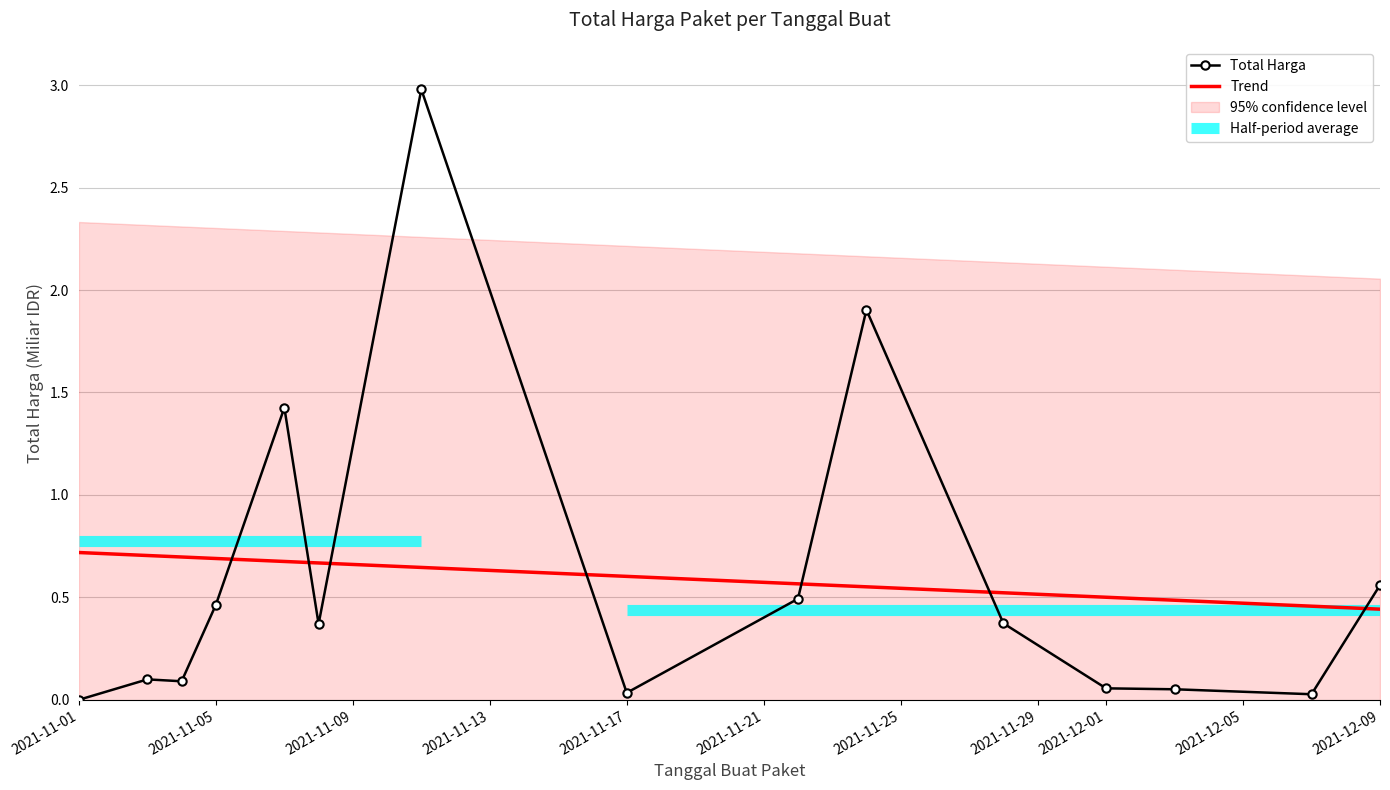

Reading left to right, extract all data points from this chart.

2021-11-01=0.0	2021-11-03=0.1	2021-11-04=0.1	2021-11-05=0.5	2021-11-07=1.4	2021-11-08=0.4	2021-11-11=3.0	2021-11-17=0.0	2021-11-22=0.5	2021-11-24=1.9	2021-11-28=0.4	2021-12-01=0.1	2021-12-03=0.1	2021-12-07=0.0	2021-12-09=0.6